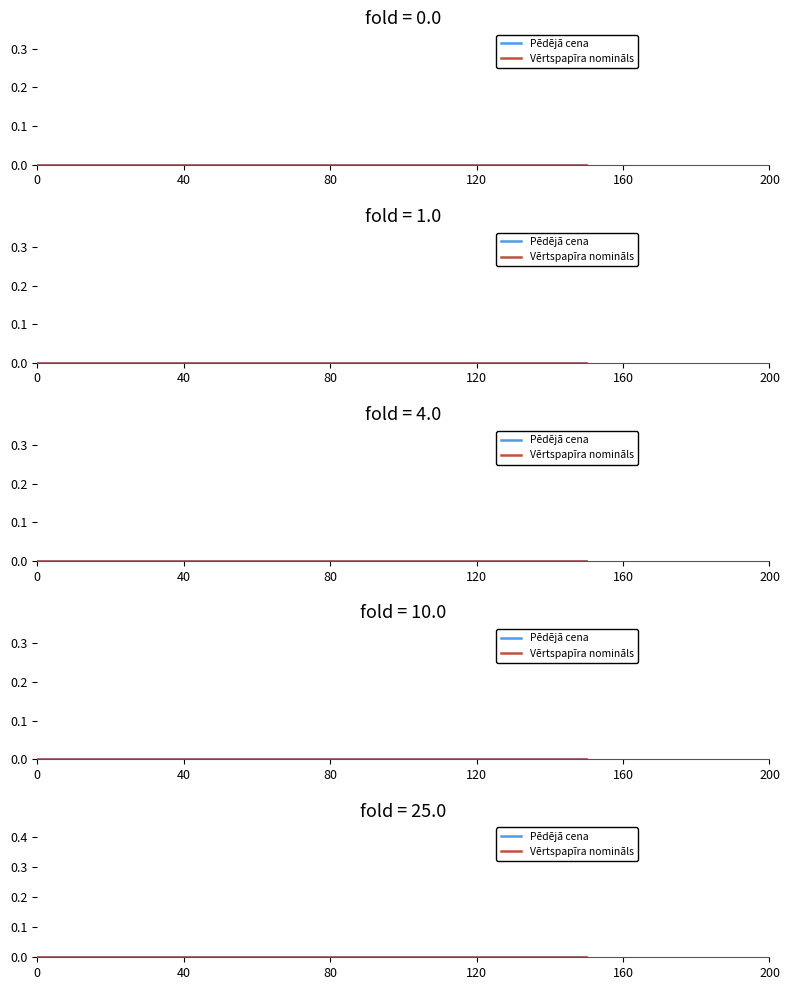

How many lines are shown in the chart?

2